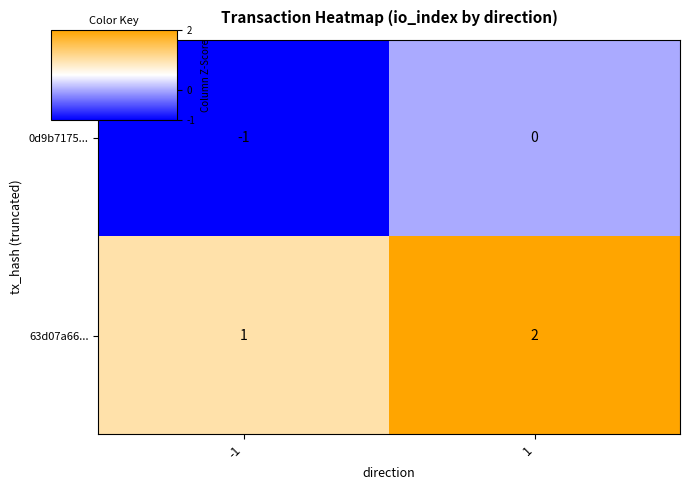

True or false: 63d07a66... has a value of 1 at -1.

True